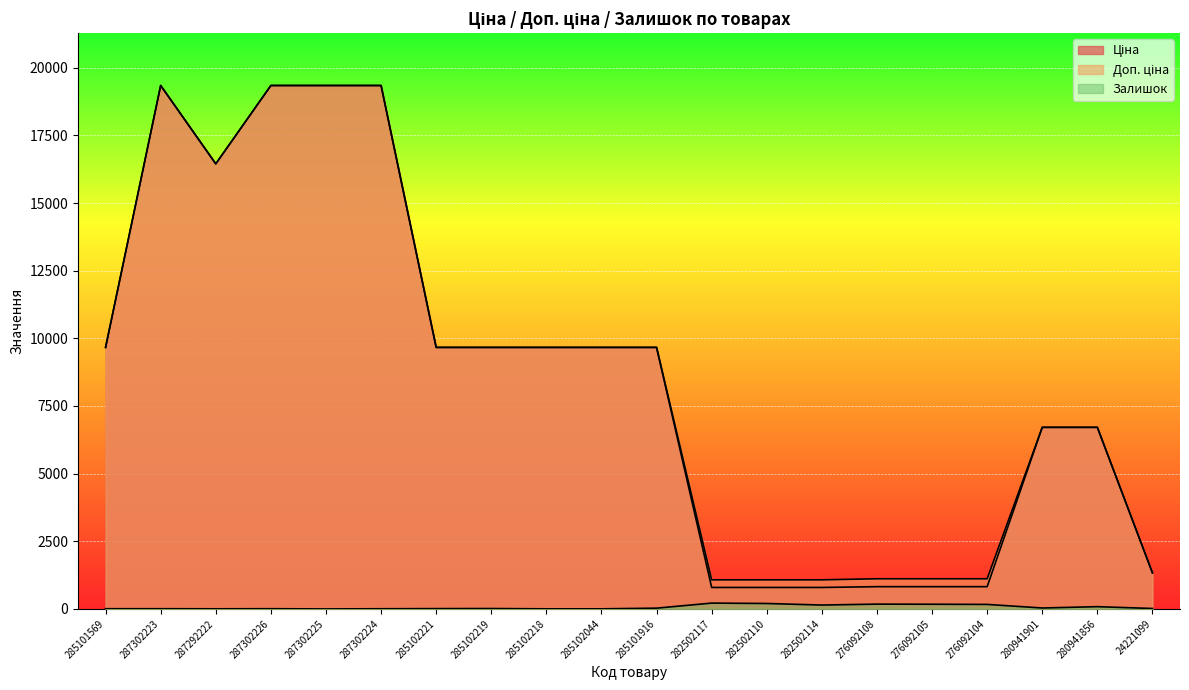

At how many categories does at least one series exceed 14611?

5